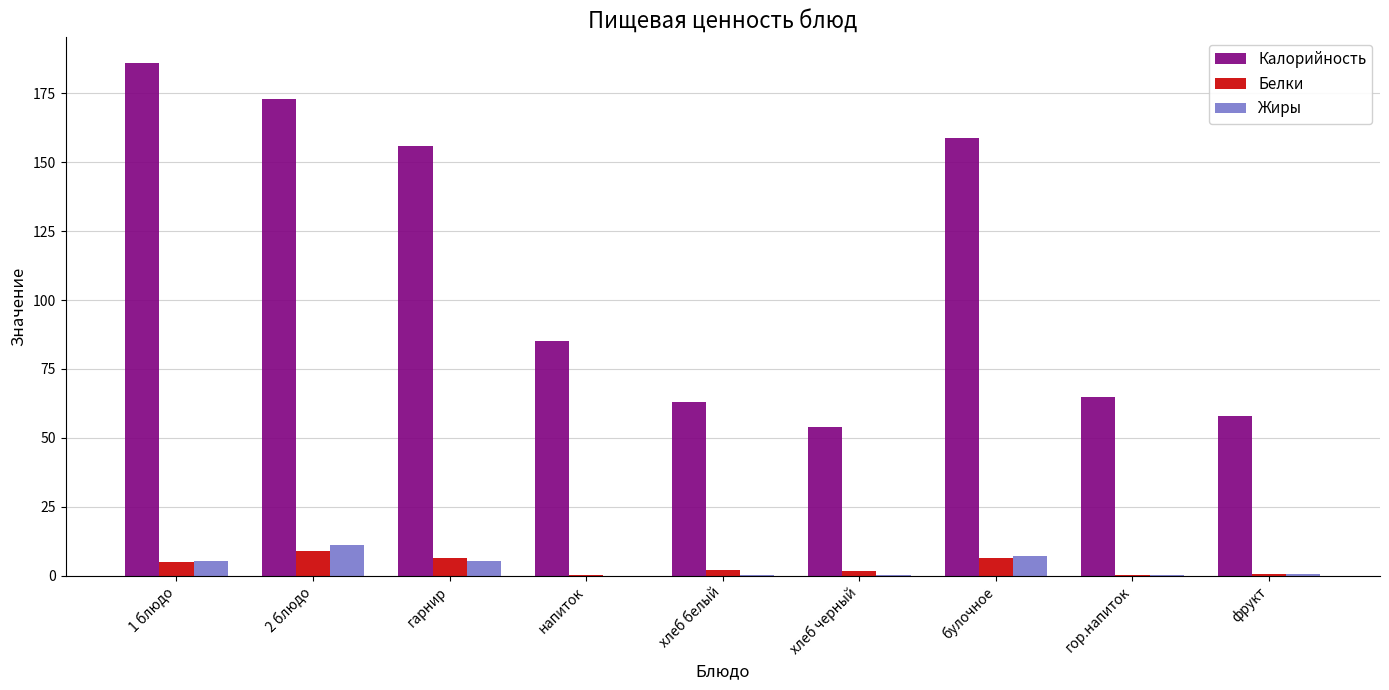

What is the total value across all series at 2 блюдо?

192.9